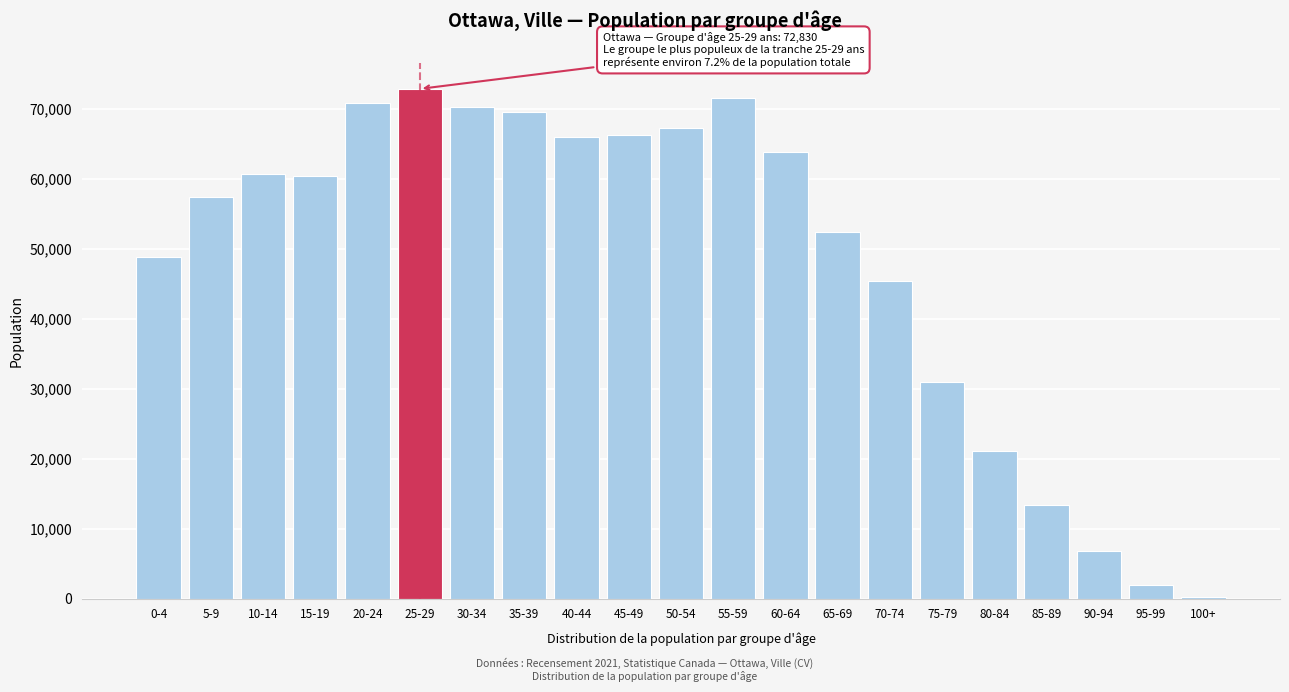

Reading left to right, extract all data points from this chart.

0-4=48790	5-9=57410	10-14=60720	15-19=60385	20-24=70785	25-29=72830	30-34=70190	35-39=69520	40-44=65890	45-49=66240	50-54=67265	55-59=71465	60-64=63795	65-69=52355	70-74=45375	75-79=30940	80-84=21080	85-89=13385	90-94=6775	95-99=1960	100+=275